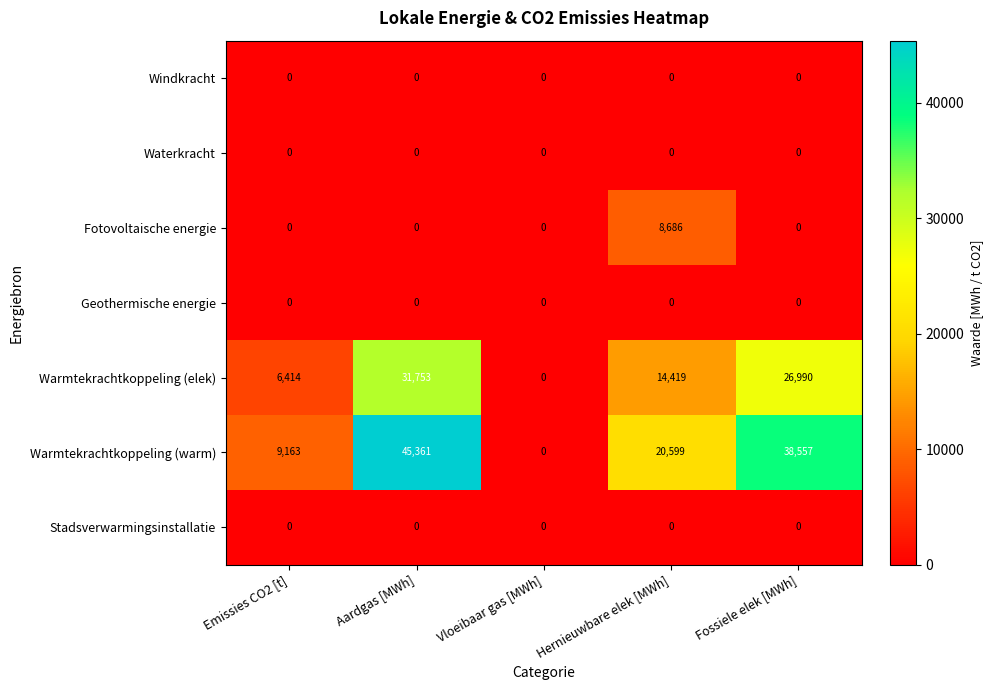

At which category is the sum across all series the highest?

Aardgas [MWh]